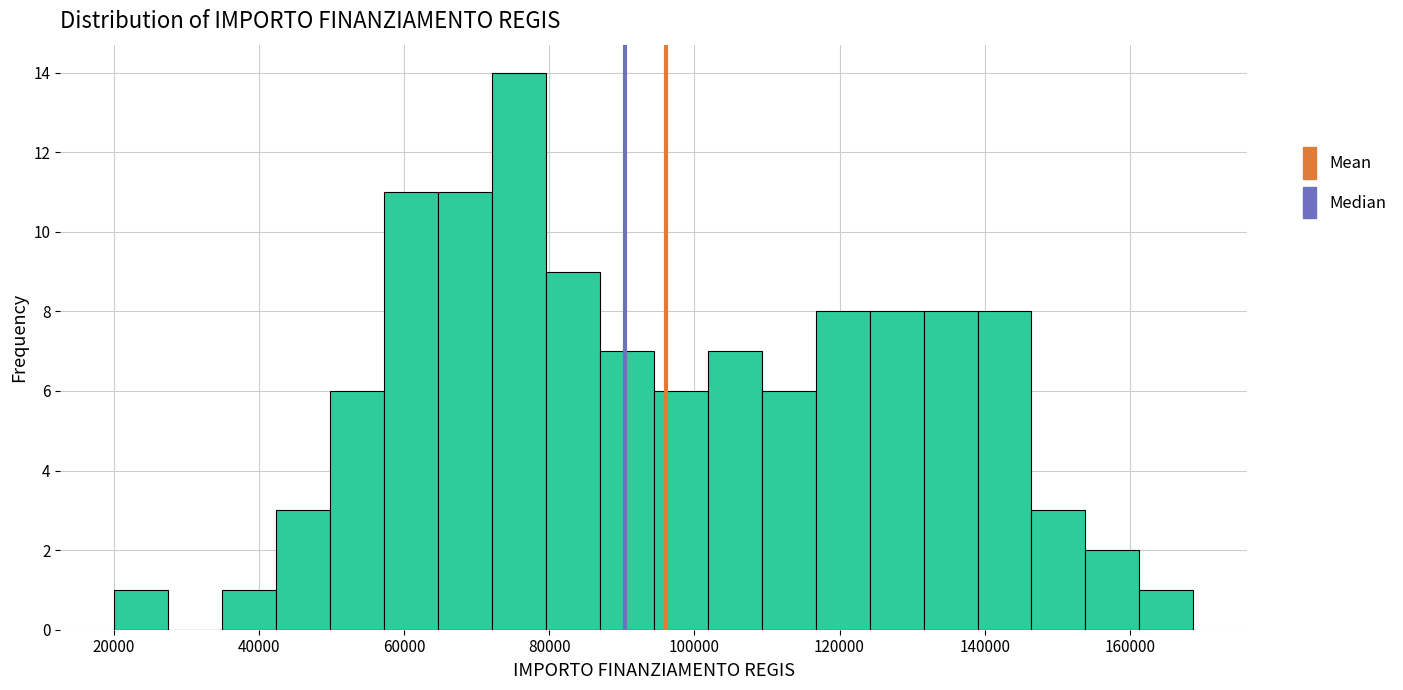

Read against the x-axis, roughly where is the centre of the tallest bar?

76000